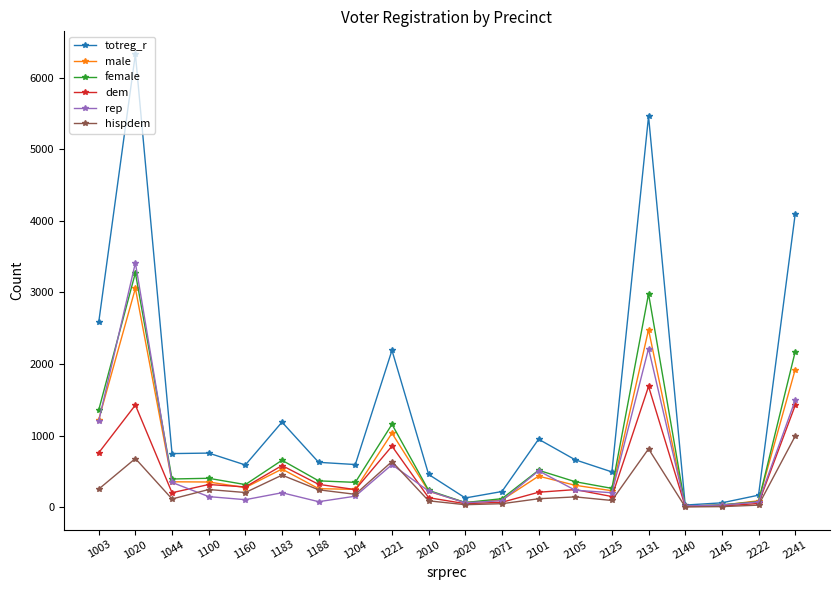

Is it true that totreg_r equals 168 at 2222?

True